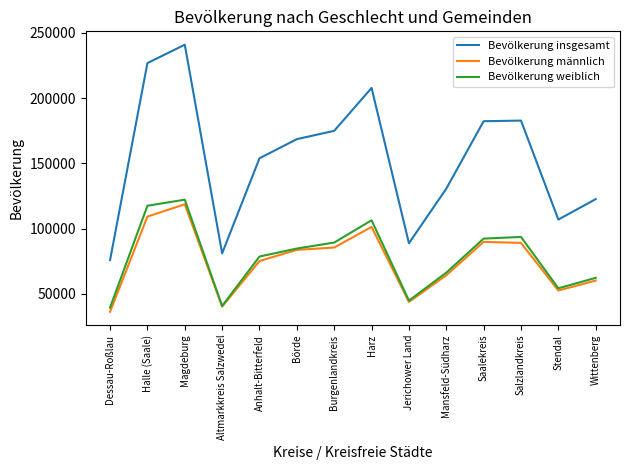

What is the average value of the Bevölkerung weiblich series?

78134